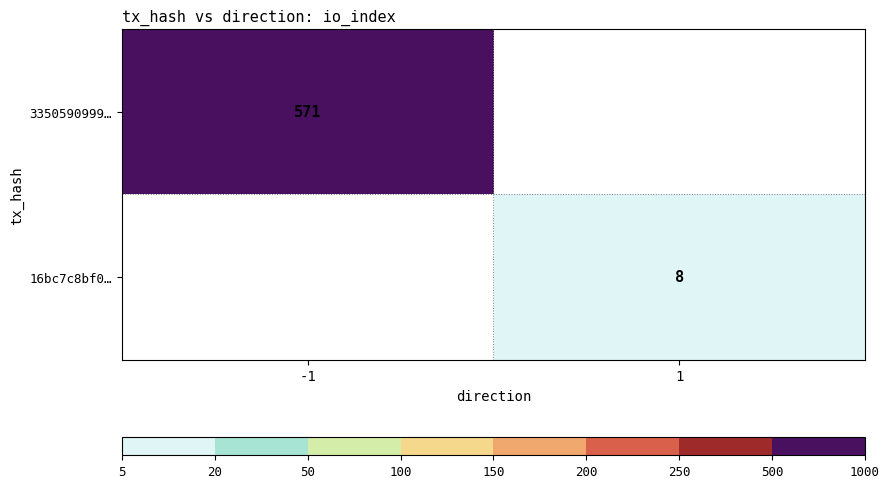

The value of 3350590999… at -1 is 571. True or false?

True